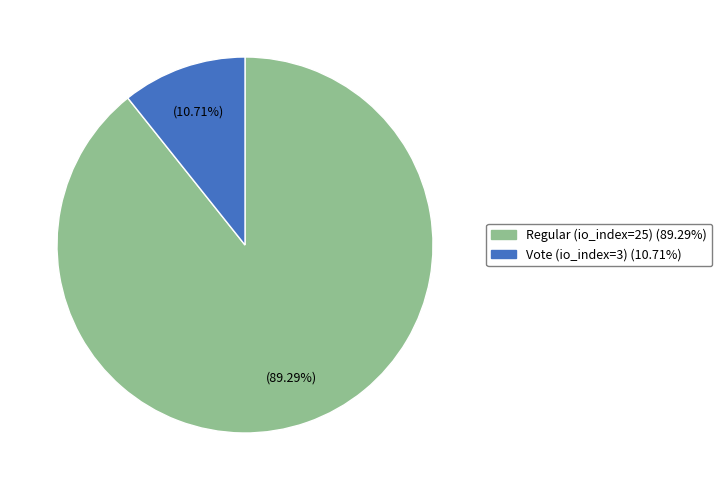

Approximately how many times larger is the value at Vote (io_index=3) compared to Regular (io_index=25)?

0.1